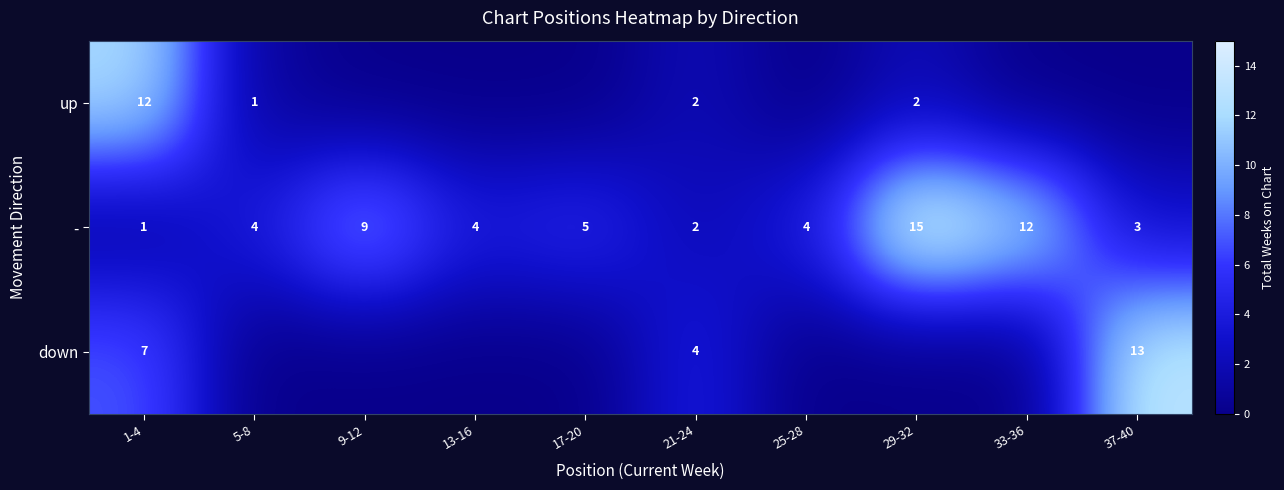

Is it true that down equals 4 at 37-40?

False